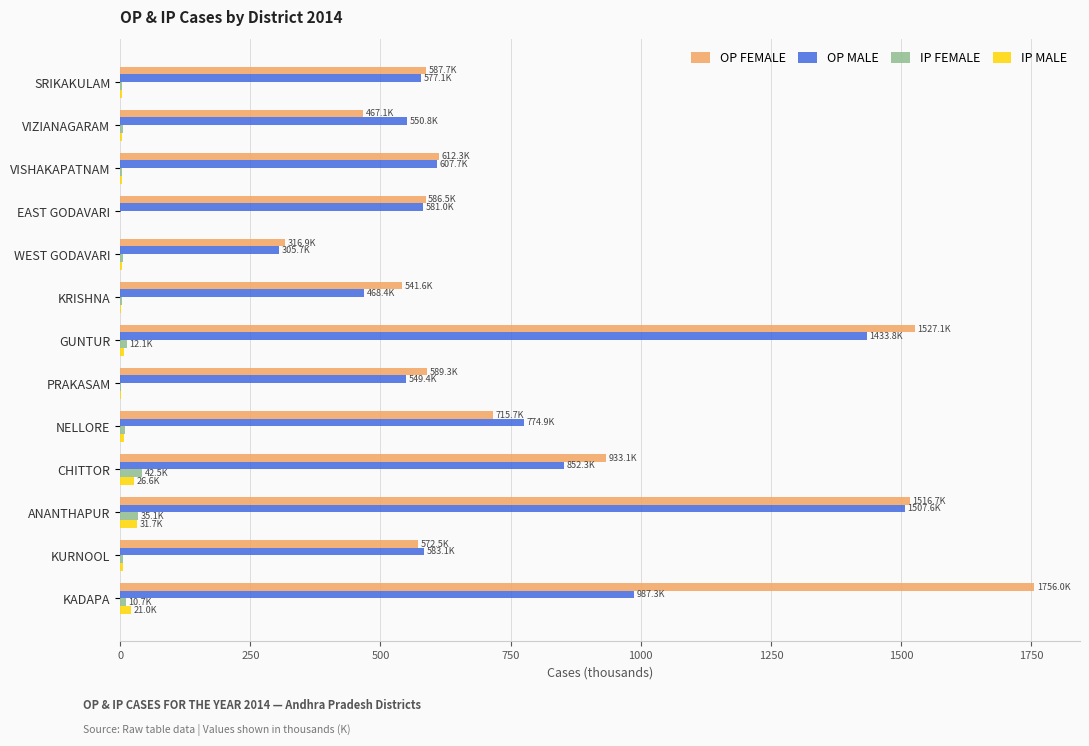

Where is OP FEMALE nearest to the value 1036?

CHITTOR